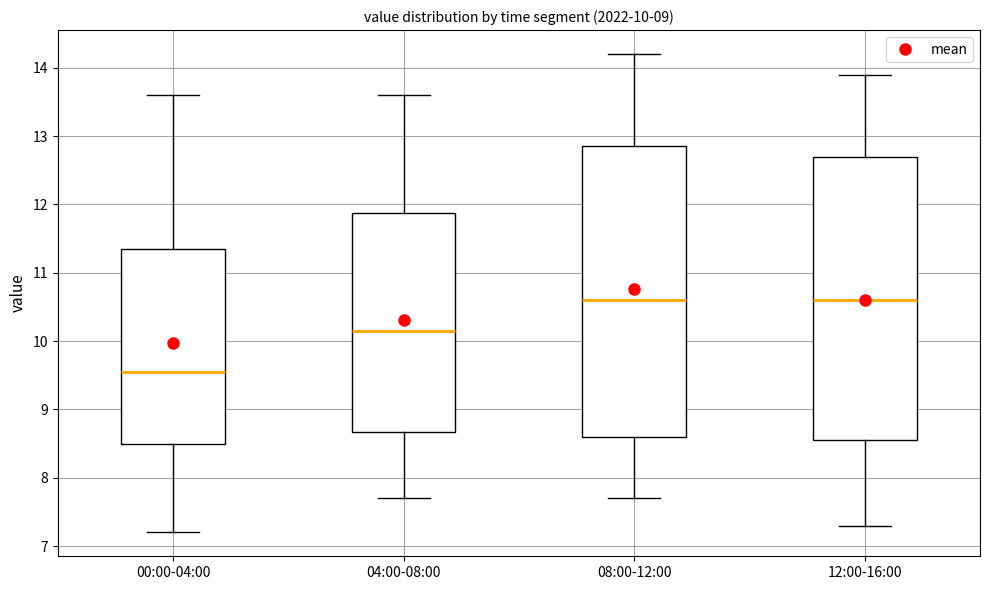

Comparing the boxes themselves (not the whiskers), which one is the tallest?

08:00-12:00